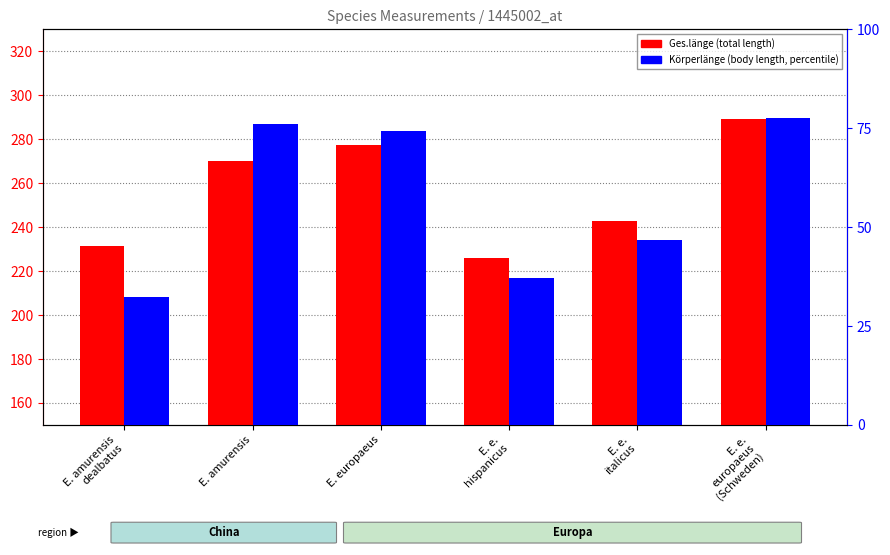

At which label does Körperlänge (percentile) first exceed 74?

E. amurensis